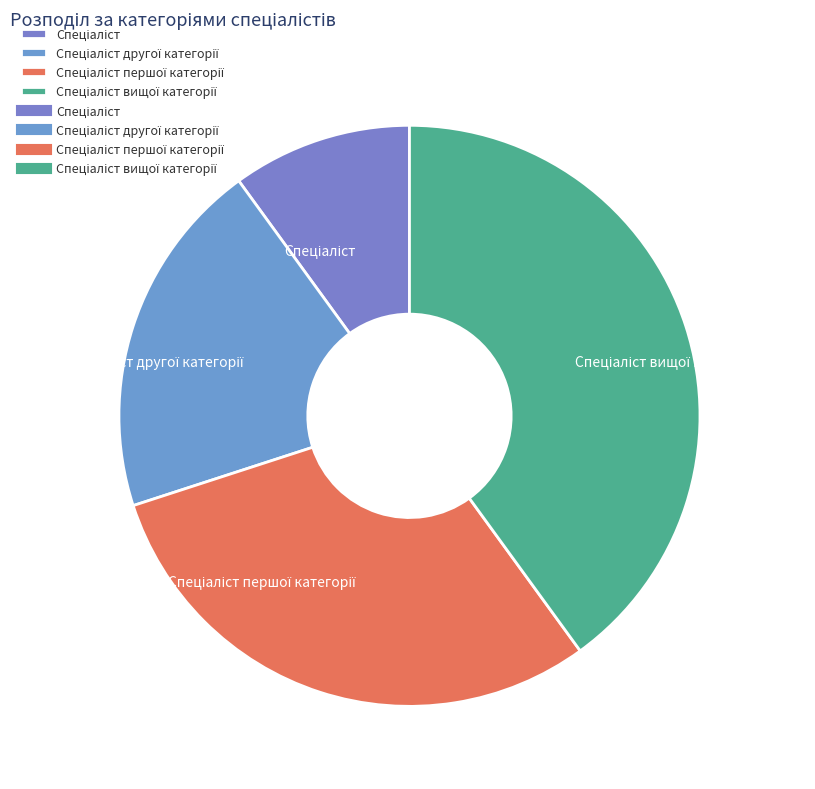

Is there any slice that represents more than half of the pie?

No